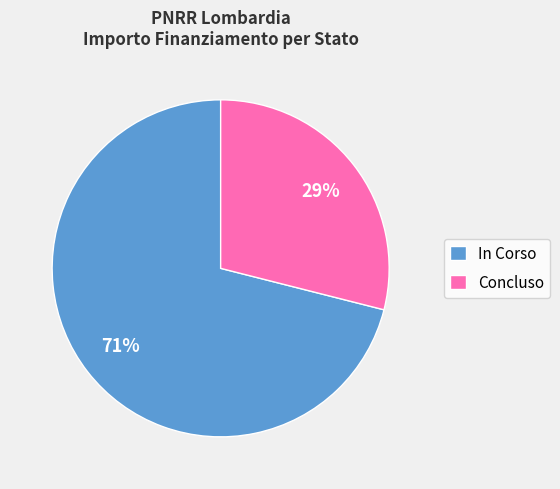

Count the number of slices in the pie.

2